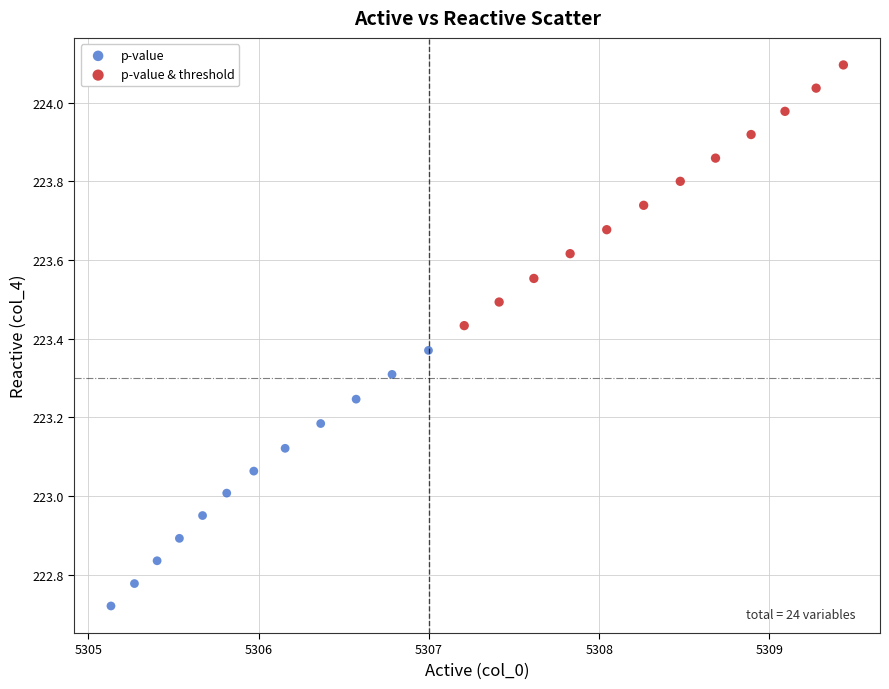

Which series has the widest spread of Y values?

p-value & threshold